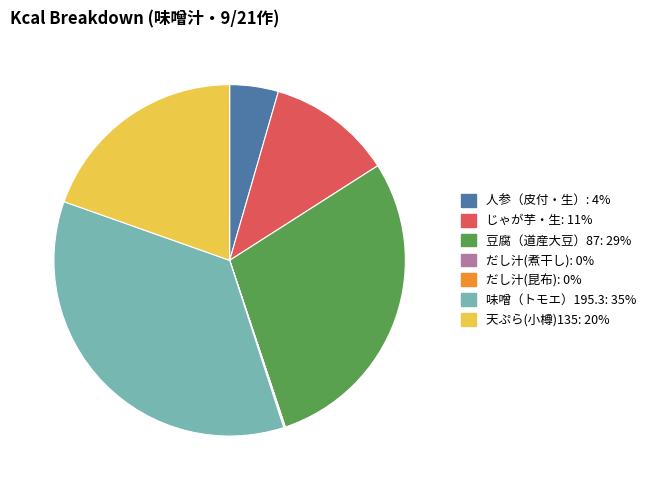

Do 人参（皮付・生）: 4% and じゃが芋・生: 11% together represent more than half of the pie?

No